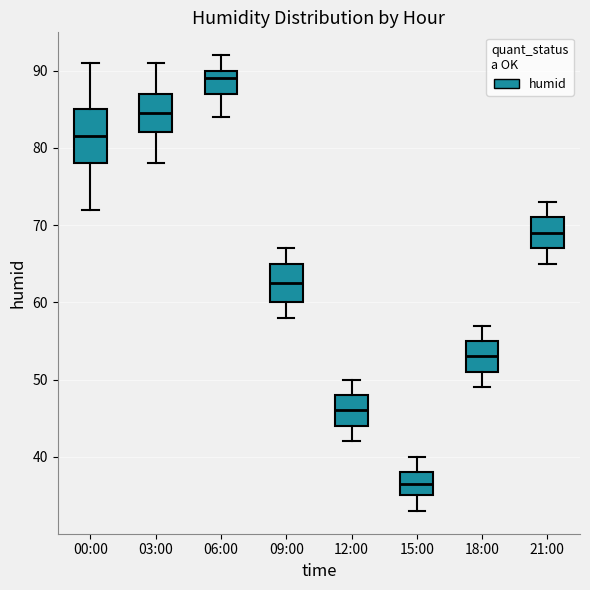

Where does the median line of the box for 06:00 sit on the y-axis? The values are not printed on the chart, so give them approximately, as read against the axis.

89